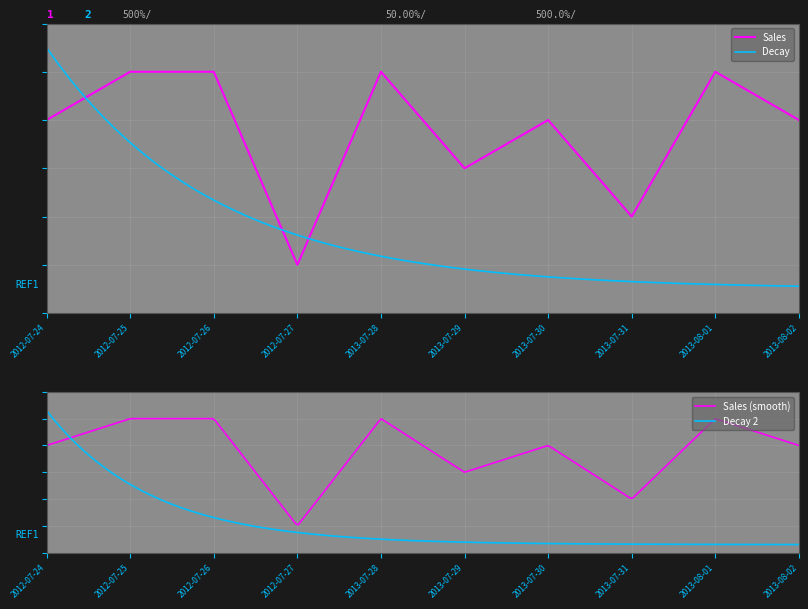

What is the label of the 1st point from the right?

2013-08-02